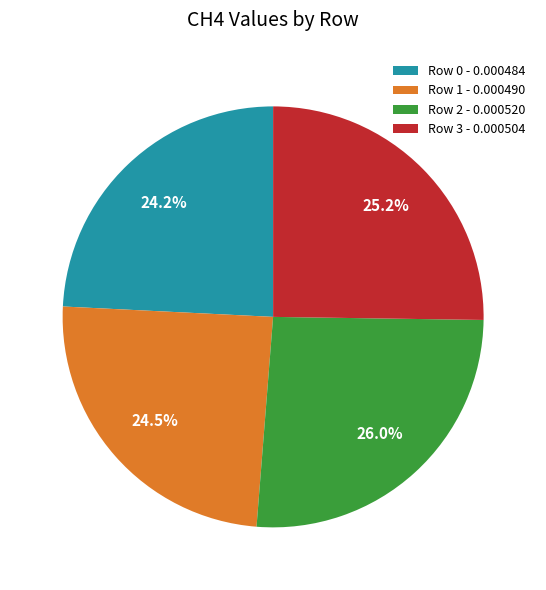

To the nearest percent, what is the combined percentage of Row 2 and Row 1?

51%